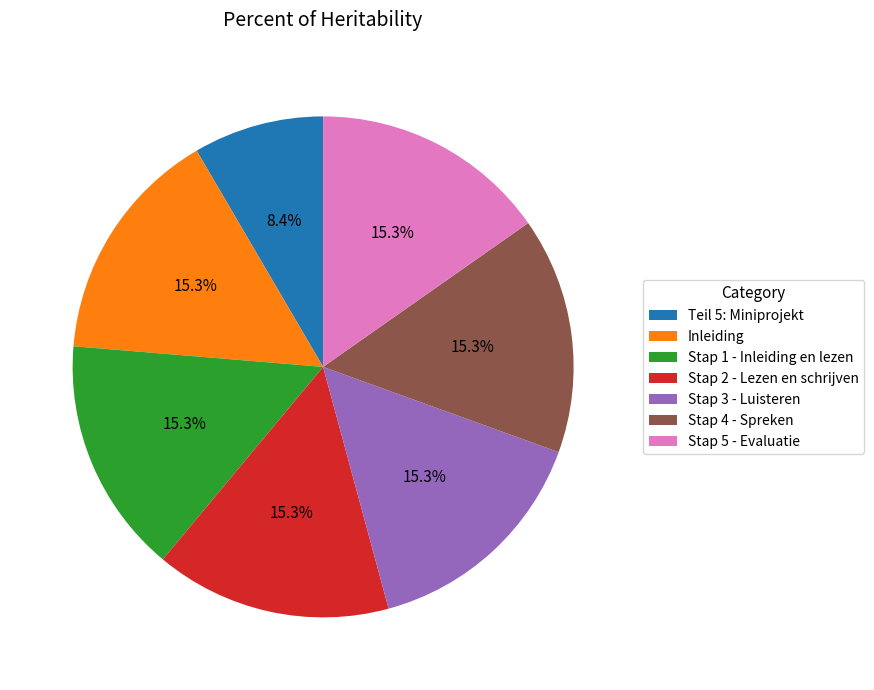

What is the ratio of the value at Inleiding to the value at Stap 2 - Lezen en schrijven?

1.0